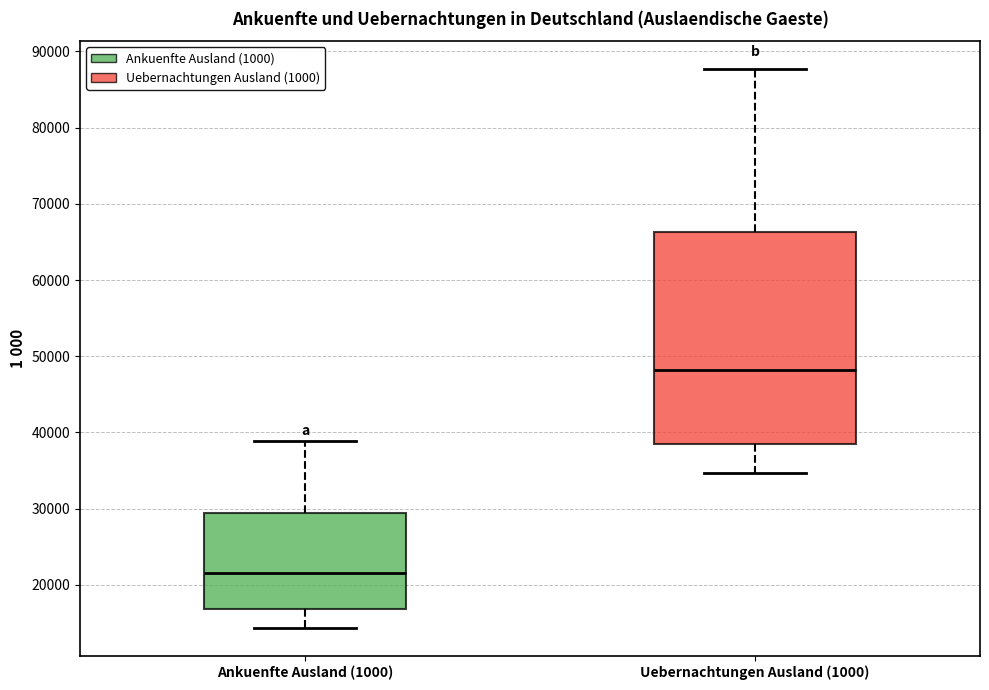

Comparing the boxes themselves (not the whiskers), which one is the tallest?

Uebernachtungen Ausland (1000)